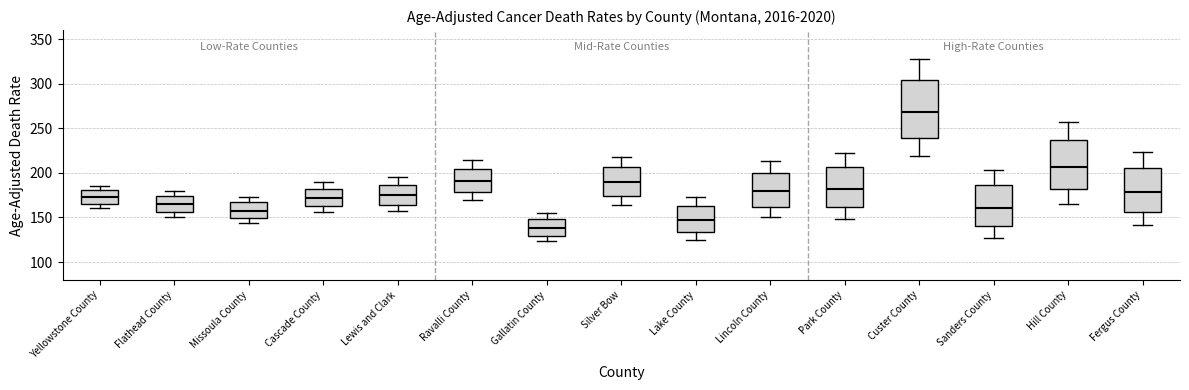

Reading left to right, read every box against the y-axis: the position of its median line, the range the box covers, and the ends of its whiskers. The values are not printed on the chart, so give them approximately, as read against the axis.

Yellowstone County: median 175, box 165 to 180, whiskers 160 to 185
Flathead County: median 165, box 155 to 175, whiskers 150 to 180
Missoula County: median 160, box 150 to 165, whiskers 145 to 175
Cascade County: median 170, box 165 to 180, whiskers 155 to 190
Lewis and Clark: median 175, box 165 to 185, whiskers 155 to 195
Ravalli County: median 190, box 180 to 205, whiskers 170 to 215
Gallatin County: median 140, box 130 to 150, whiskers 125 to 155
Silver Bow: median 190, box 175 to 205, whiskers 165 to 220
Lake County: median 145, box 135 to 165, whiskers 125 to 175
Lincoln County: median 180, box 160 to 200, whiskers 150 to 215
Park County: median 180, box 160 to 205, whiskers 150 to 220
Custer County: median 270, box 240 to 305, whiskers 220 to 330
Sanders County: median 160, box 140 to 185, whiskers 125 to 205
Hill County: median 205, box 180 to 235, whiskers 165 to 255
Fergus County: median 180, box 155 to 205, whiskers 140 to 225